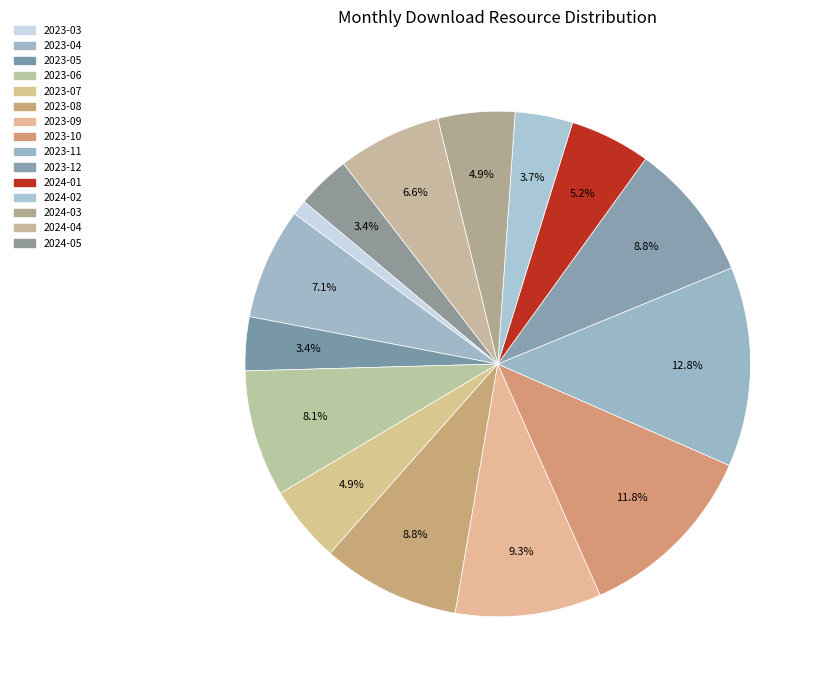

To the nearest percent, what is the difference between the 2023-08 and 2023-04 slice percentages?

2%